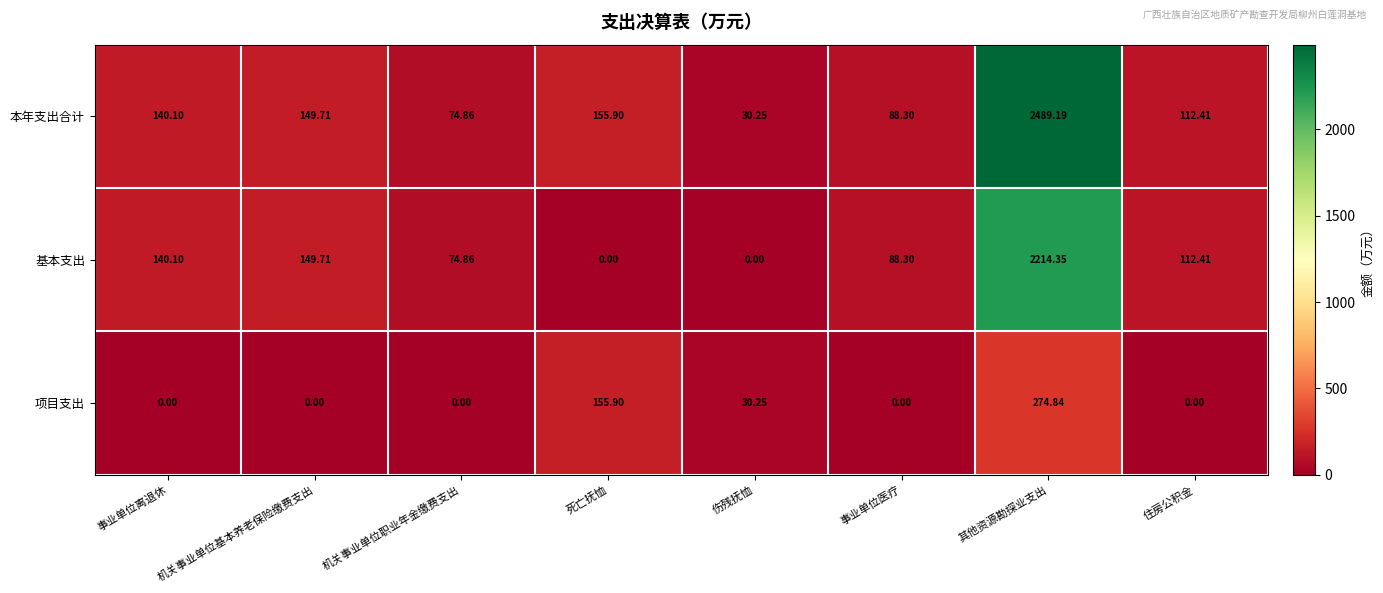

Which series has the largest range (max minus min)?

本年支出合计